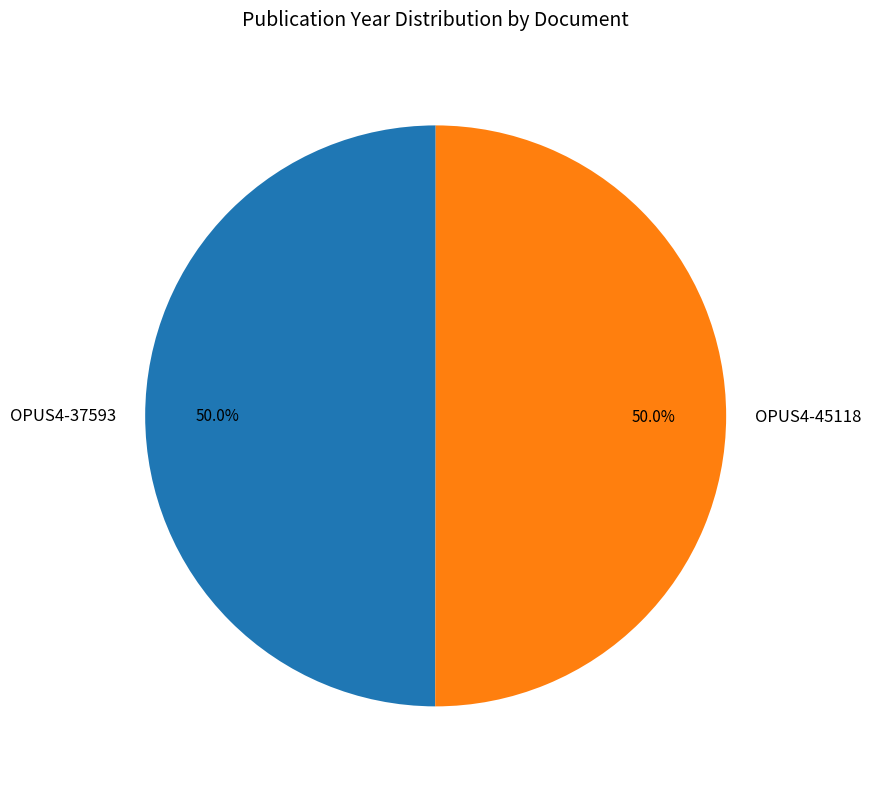

True or false: OPUS4-45118 accounts for 50% of the total.

True